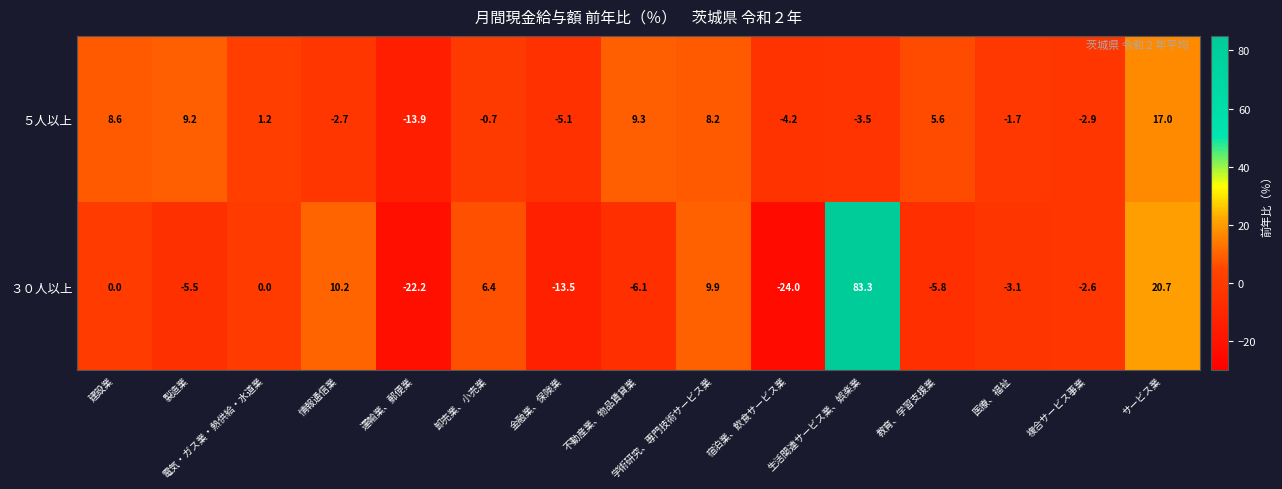

True or false: ５人以上 has a value of 9.2 at 製造業.

True